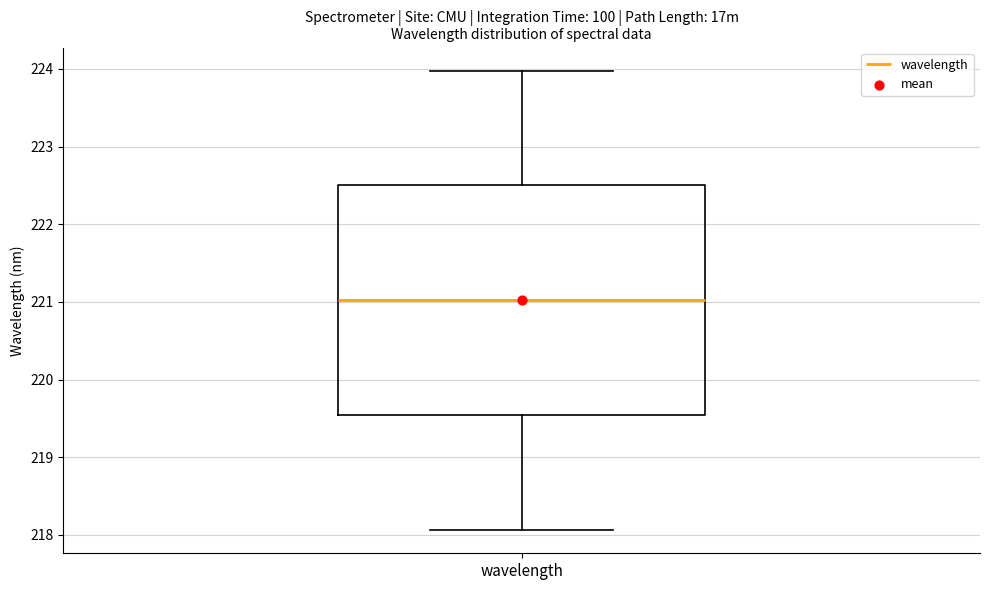

Read this box plot against the y-axis: the position of the median line, the range covered by the box, and the ends of both whiskers. The values are not printed on the chart, so give them approximately, as read against the axis.

median 221.0, box 219.5 to 222.5, whiskers 218.1 to 224.0